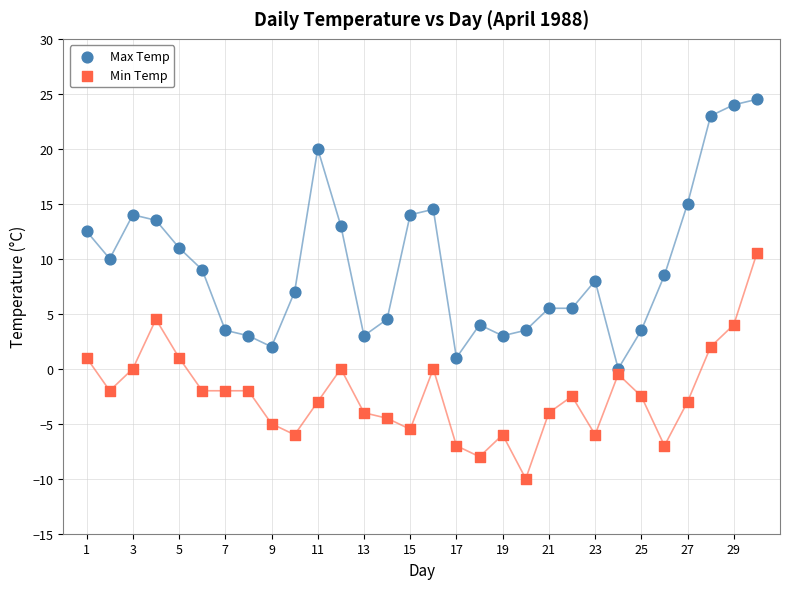

Which series contains the lowest Y value?

Min Temp